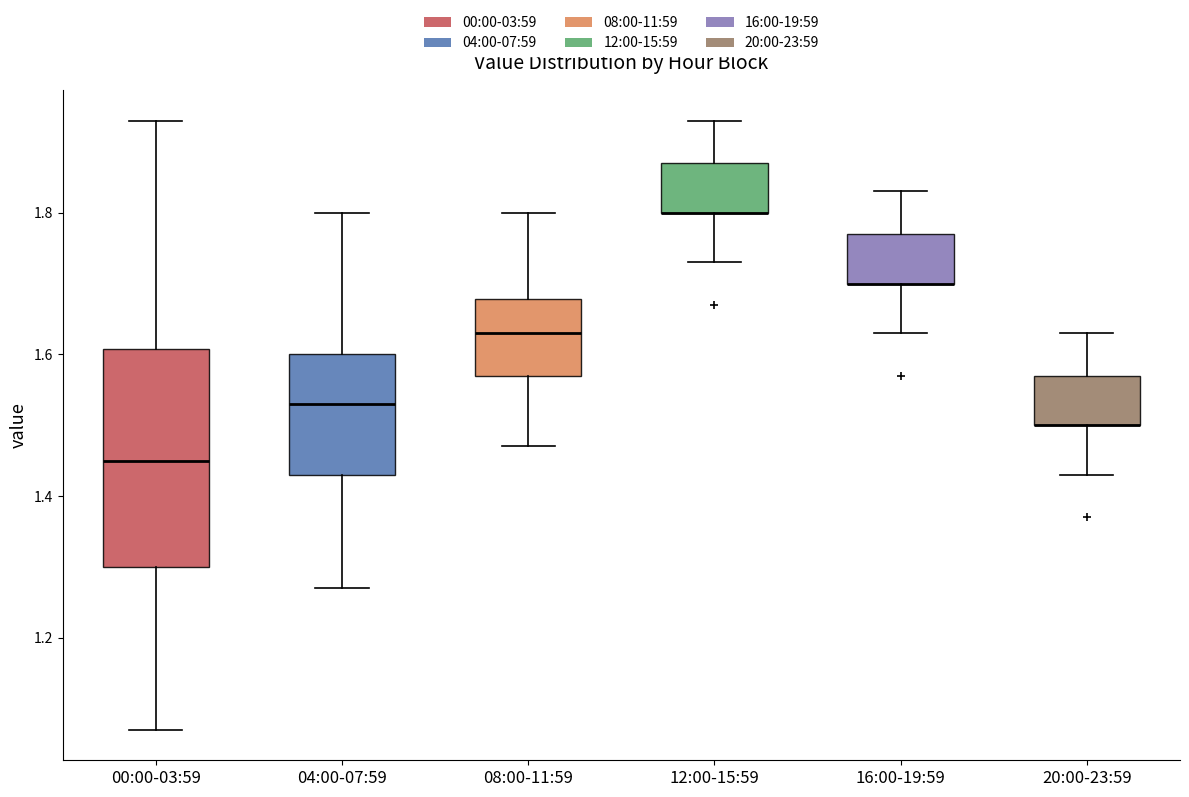

Reading left to right, read every box against the y-axis: the position of its median line, the range the box covers, and the ends of its whiskers. The values are not printed on the chart, so give them approximately, as read against the axis.

00:00-03:59: median 1.46, box 1.30 to 1.60, whiskers 1.08 to 1.94
04:00-07:59: median 1.54, box 1.44 to 1.60, whiskers 1.28 to 1.80
08:00-11:59: median 1.64, box 1.58 to 1.68, whiskers 1.48 to 1.80
12:00-15:59: median 1.80 (drawn on the box's lower edge), box 1.80 to 1.88, whiskers 1.74 to 1.94
16:00-19:59: median 1.70 (drawn on the box's lower edge), box 1.70 to 1.78, whiskers 1.64 to 1.84
20:00-23:59: median 1.50 (drawn on the box's lower edge), box 1.50 to 1.58, whiskers 1.44 to 1.64